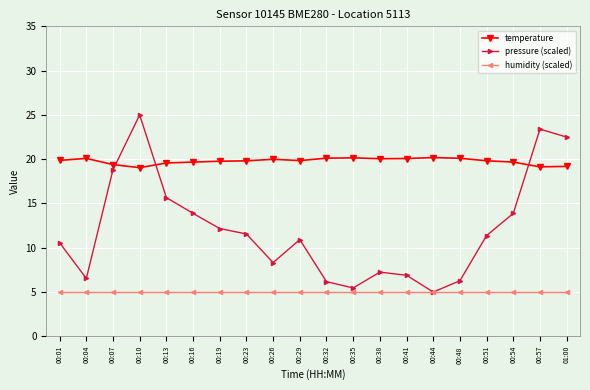

Rank the series at 00:13 from highest to lowest value.

temperature, pressure (scaled), humidity (scaled)